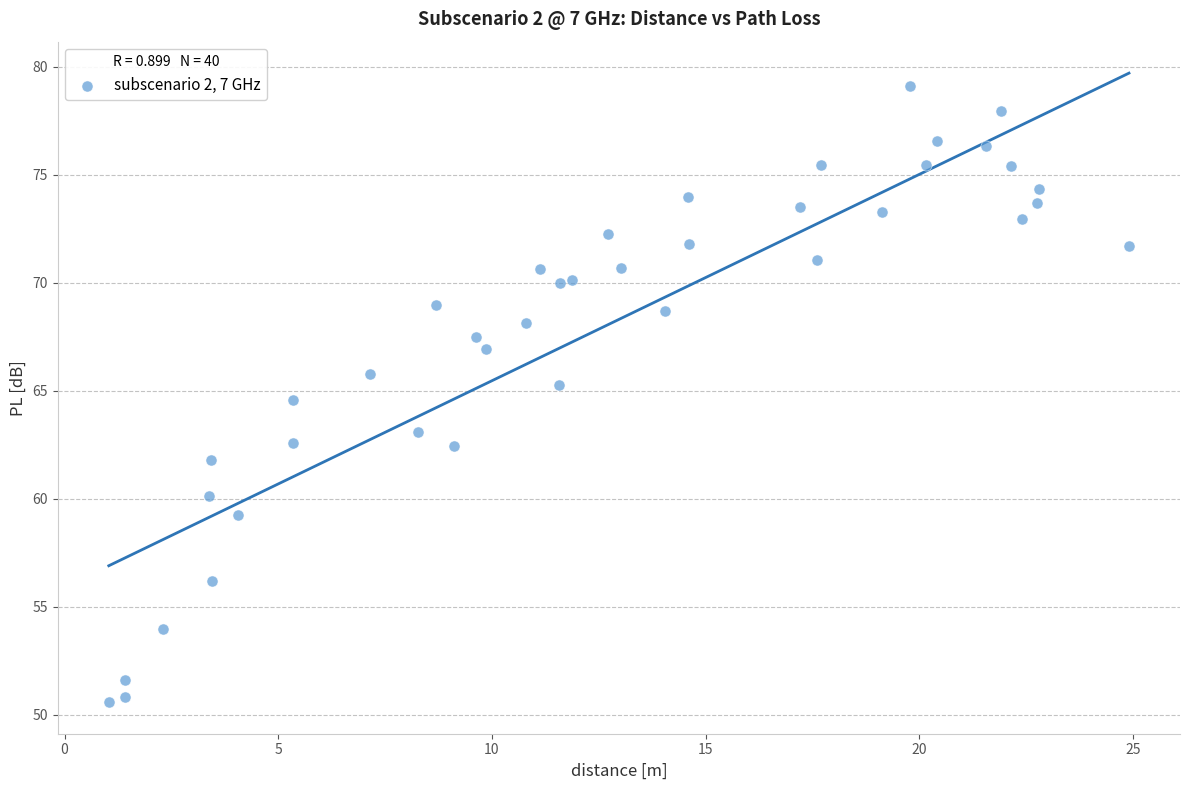

What Y value in the scatter plot is closest to 64?

64.6